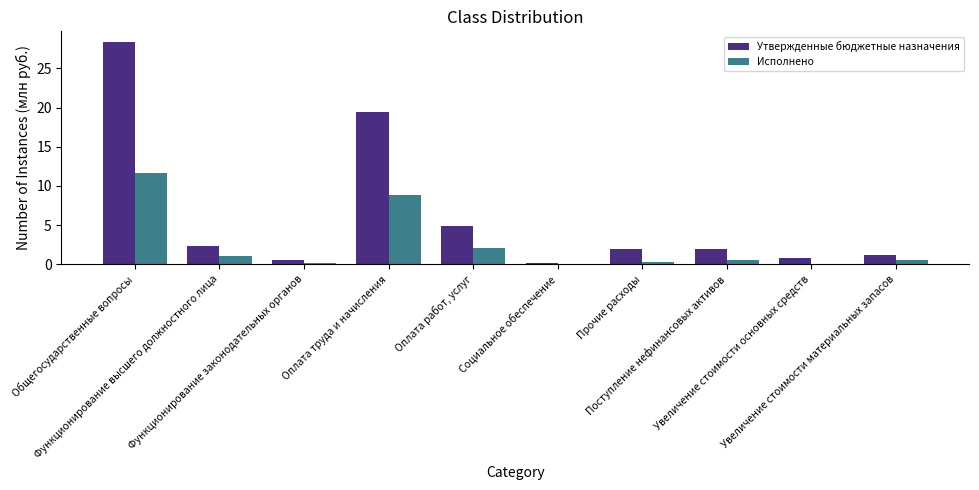

What is the sum of the Утвержденные бюджетные назначения values at Общегосударственные вопросы and Увеличение стоимости основных средств?

29.1